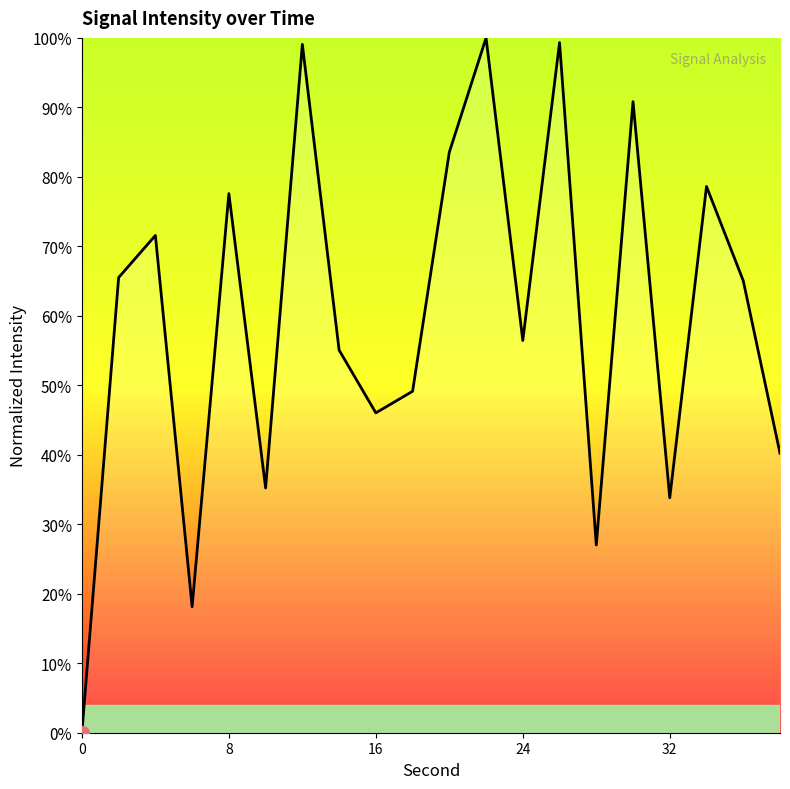

What is the difference between the maximum and minimum values?

100.0